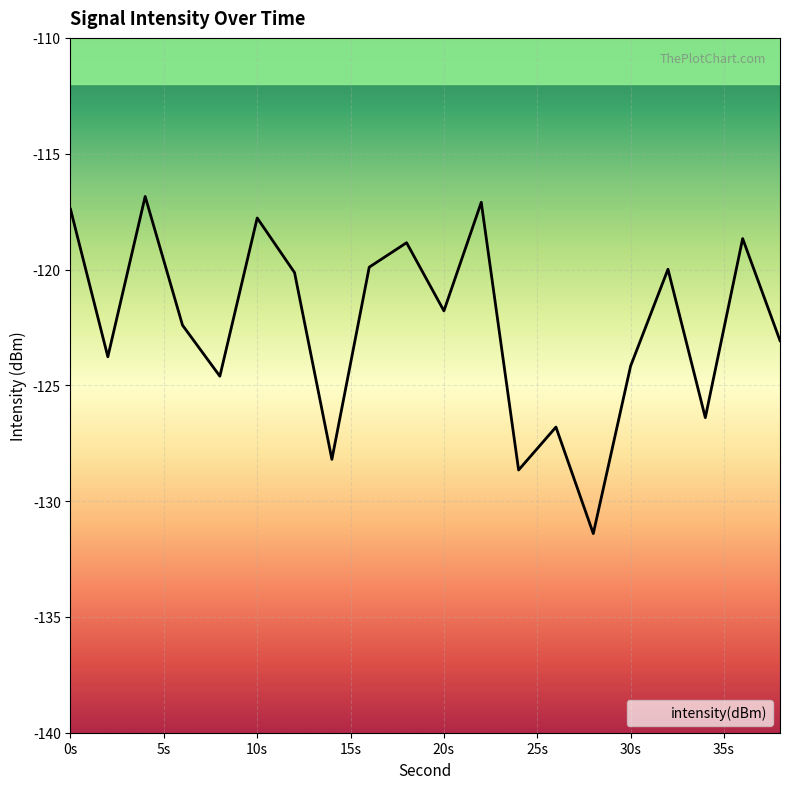

At which category does the chart reach its peak across all series?

4